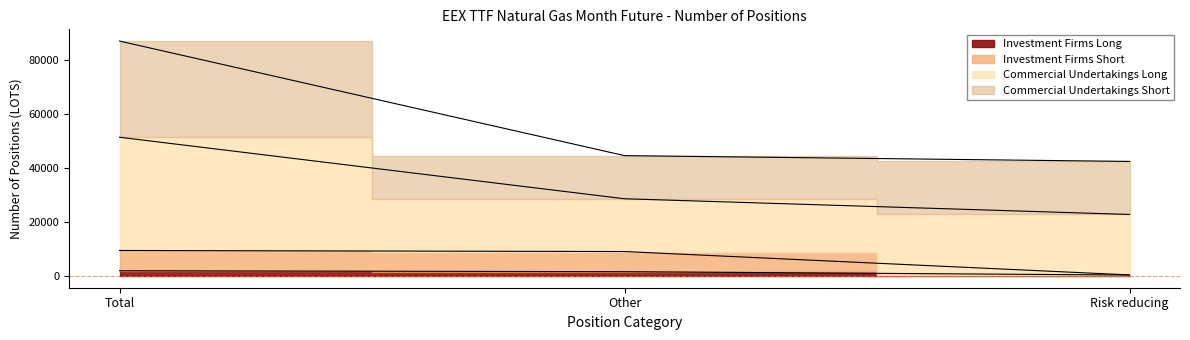

What is the sum of the Investment Firms Long values at Risk reducing and Other?

1940.0